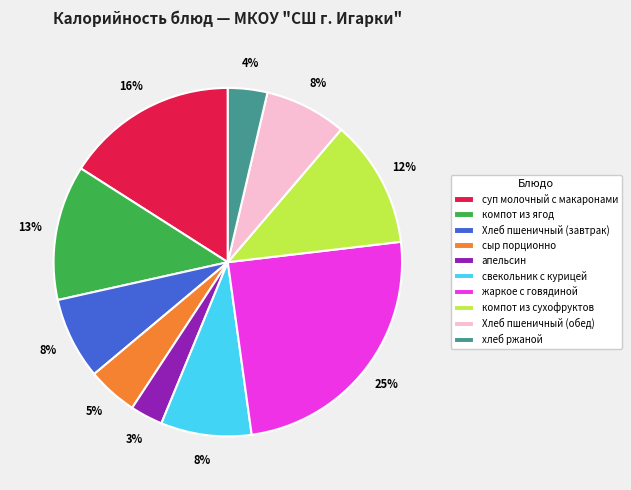

To the nearest percent, what is the difference between the сыр порционно and компот из сухофруктов slice percentages?

7%